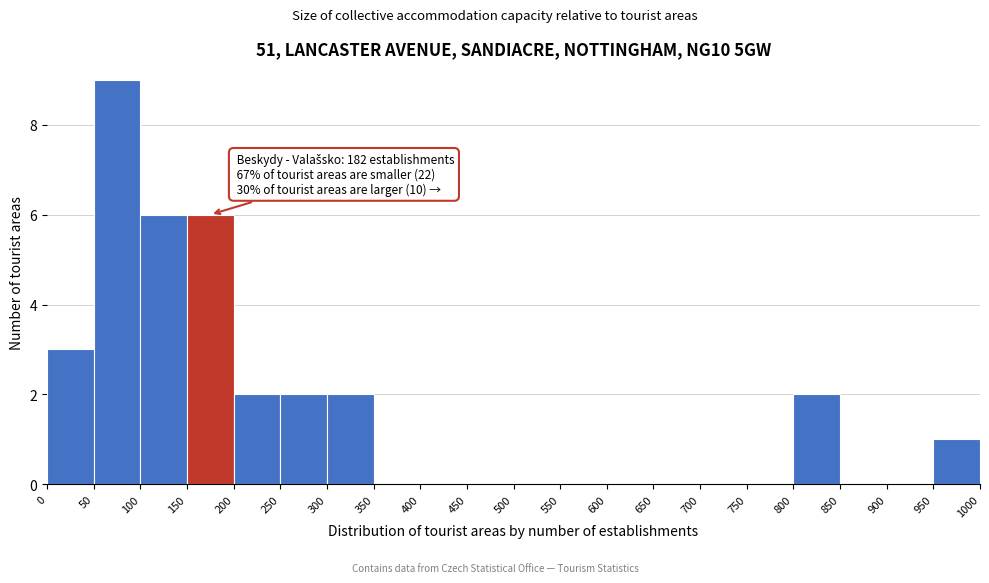

Which range on the x-axis has the tallest bar?

50 to 100